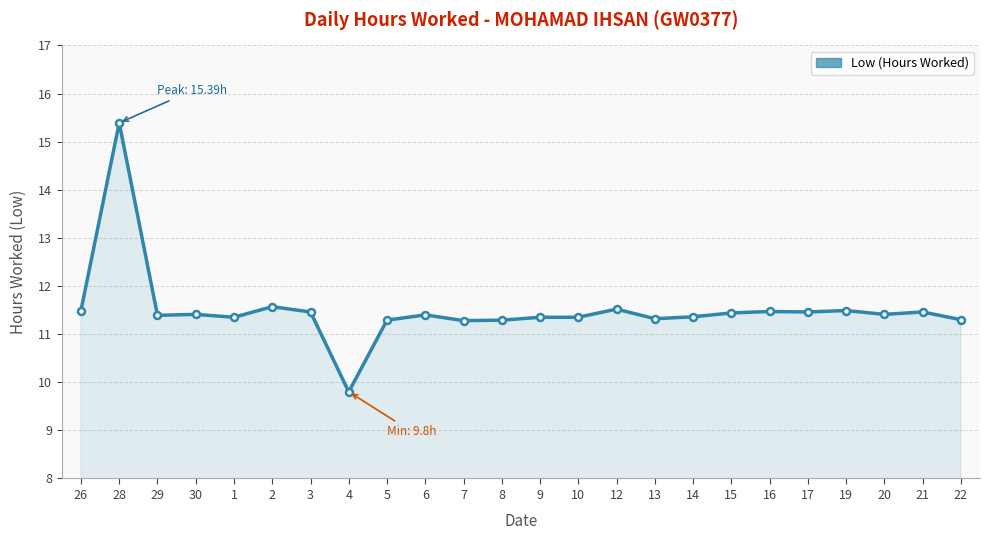

How many values exceed 11?

23